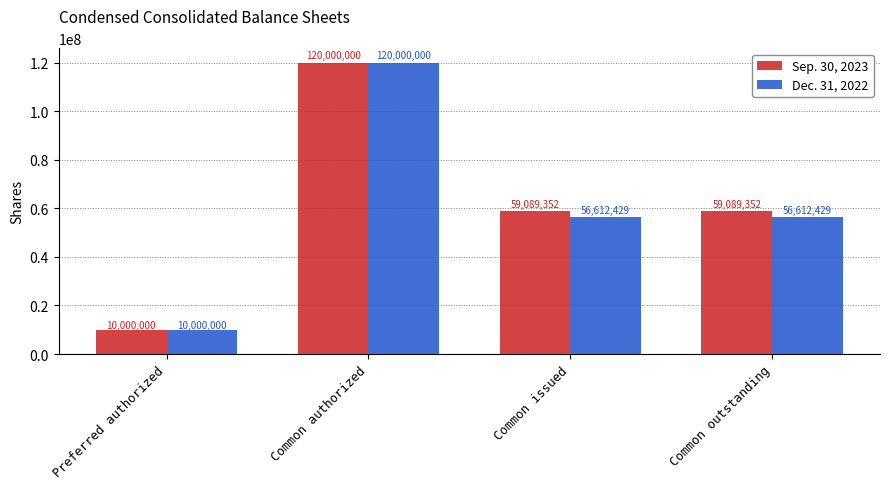

Rank the series by their average value, from lowest to highest.

Dec. 31, 2022, Sep. 30, 2023